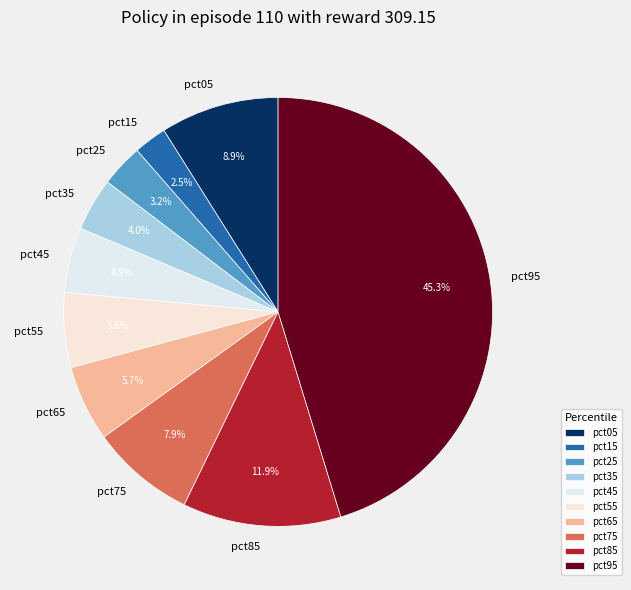

To the nearest percent, what is the combined percentage of pct65 and pct55?

11%